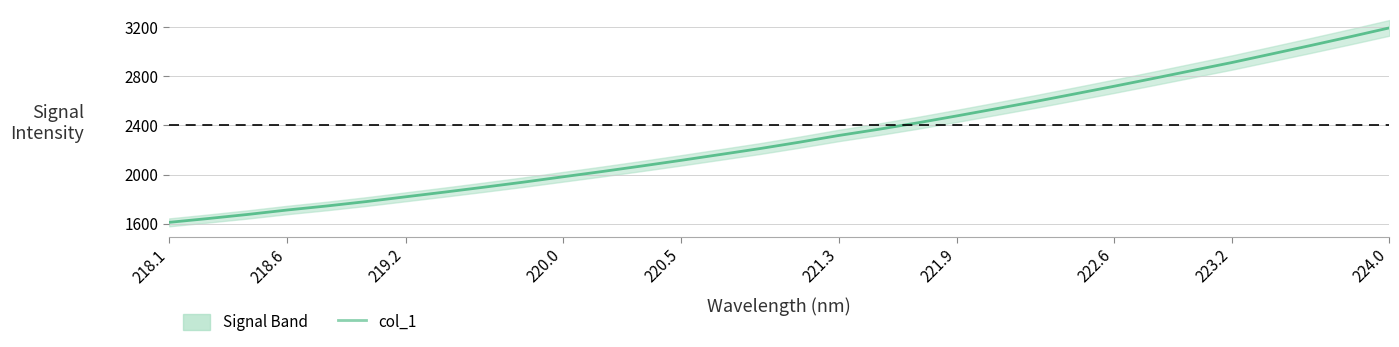

What is the minimum value for col_1?

1610.5